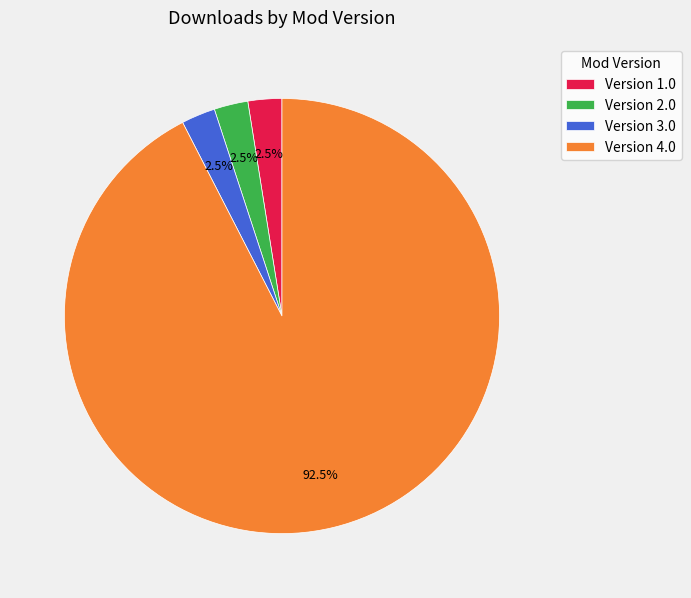

Which slice represents more than half of the pie?

Version 4.0